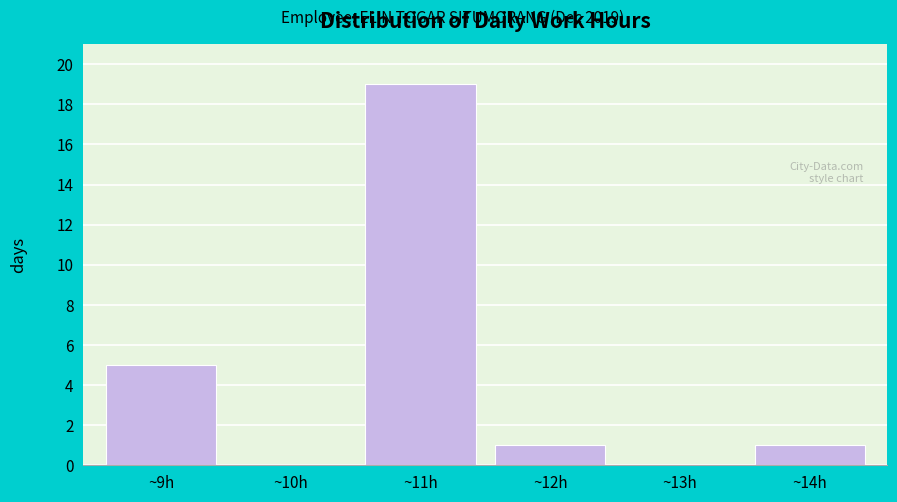

Reading left to right, what are all the values shown in this chart?

~9h=5	~10h=0	~11h=19	~12h=1	~13h=0	~14h=1